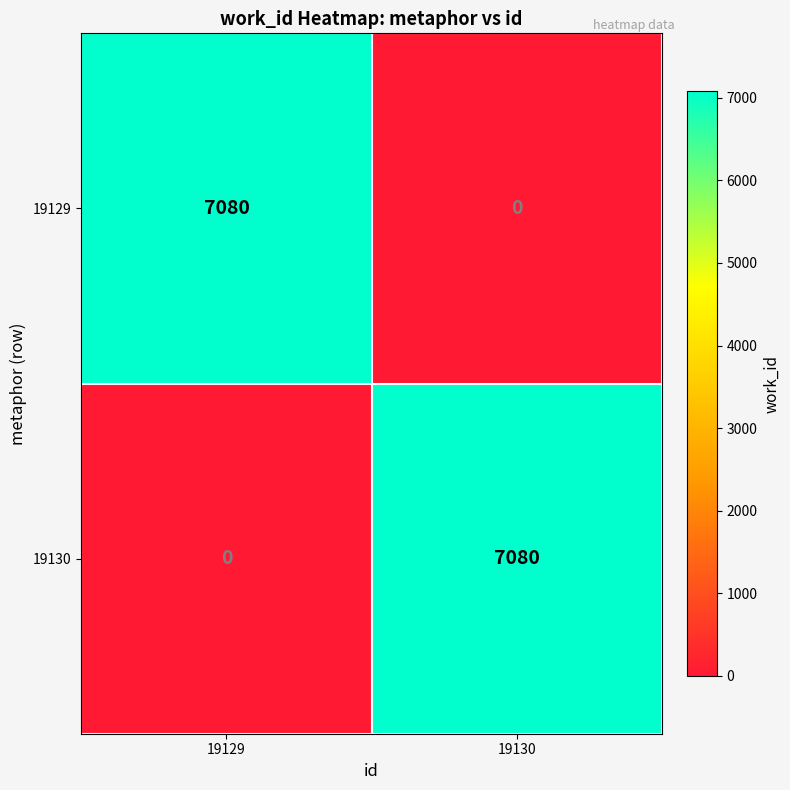

What is the maximum value shown in the chart?

7080